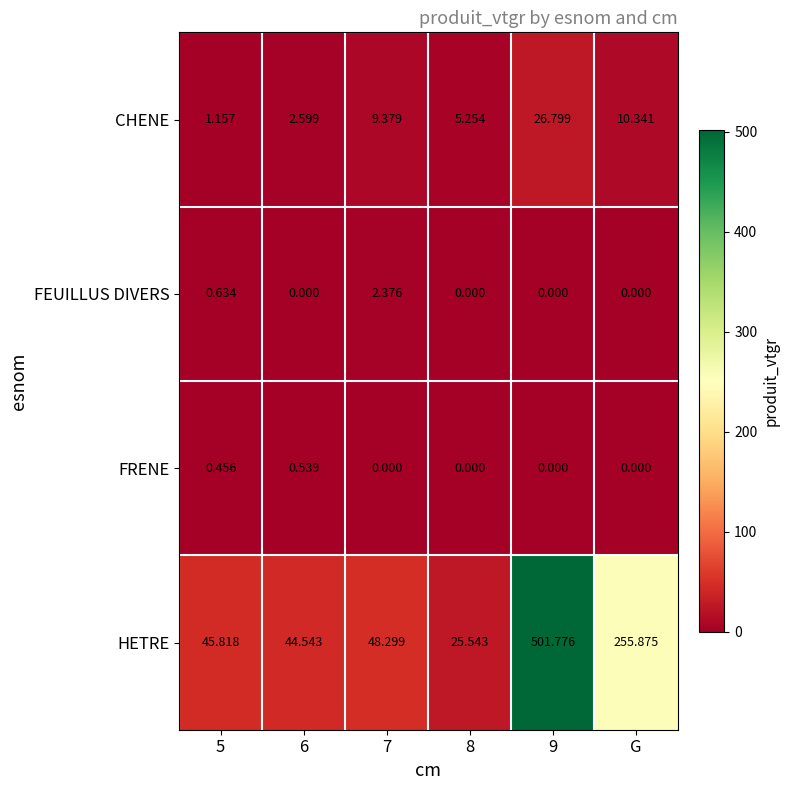

Which series has the largest total across all categories?

HETRE